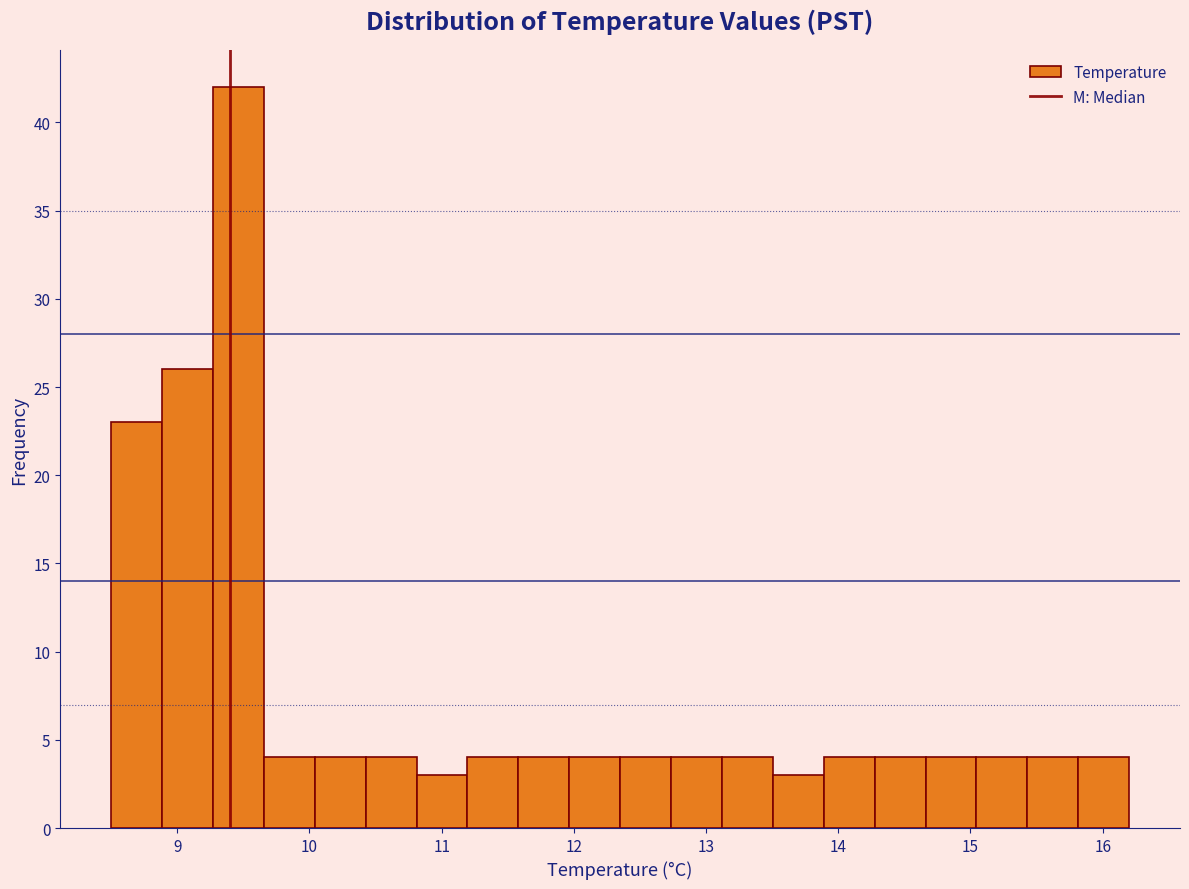

Read against the x-axis, roughly where is the centre of the tallest bar?

9.5